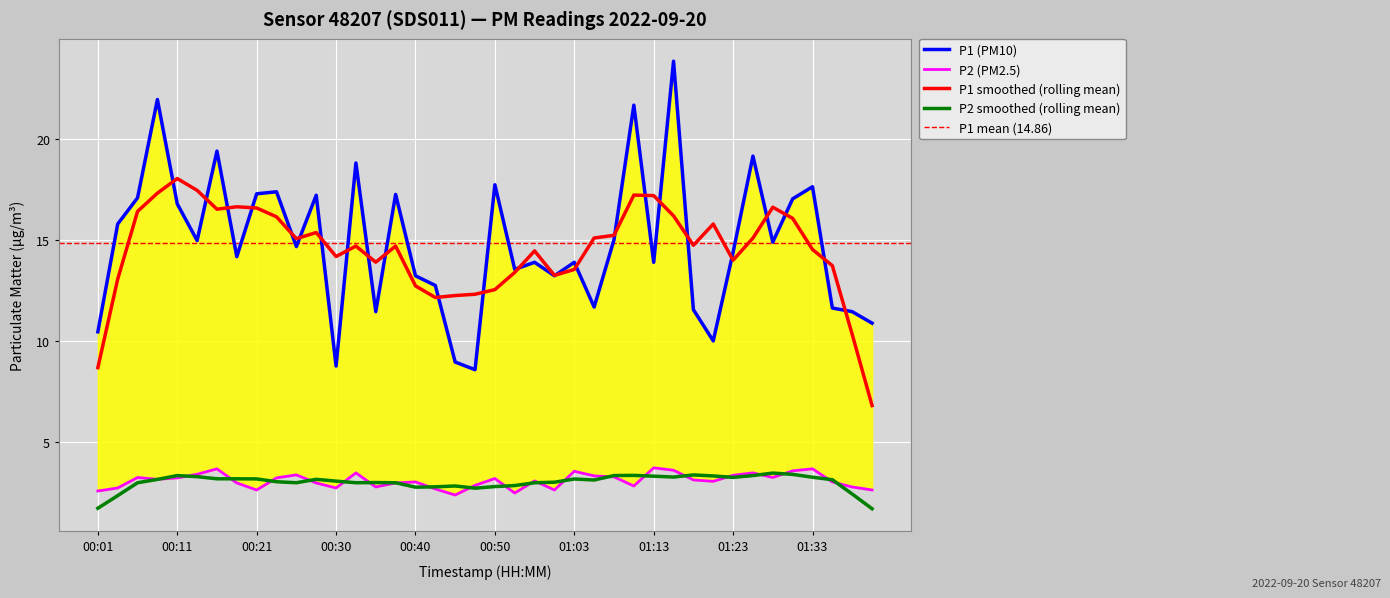

Reading left to right, what are all the values shown in this chart?

P1: 10.4	15.8	17.1	22.0	16.8	15.0	19.4	14.2	17.3	17.4	14.7	17.2	8.8	18.8	11.4	17.3	13.2	12.8	8.9	8.6	17.8	13.6	13.9	13.2	13.9	11.7	15.0	21.7	13.9	23.9	11.6	10.0	14.4	19.2	14.9	17.1	17.6	11.6	11.4	10.9
P2: 2.5	2.7	3.2	3.1	3.2	3.4	3.6	3.0	2.6	3.2	3.4	3.0	2.7	3.5	2.8	3.0	3.0	2.6	2.4	2.8	3.2	2.5	3.0	2.6	3.5	3.3	3.2	2.8	3.7	3.6	3.1	3.0	3.3	3.5	3.2	3.5	3.6	3.0	2.8	2.6